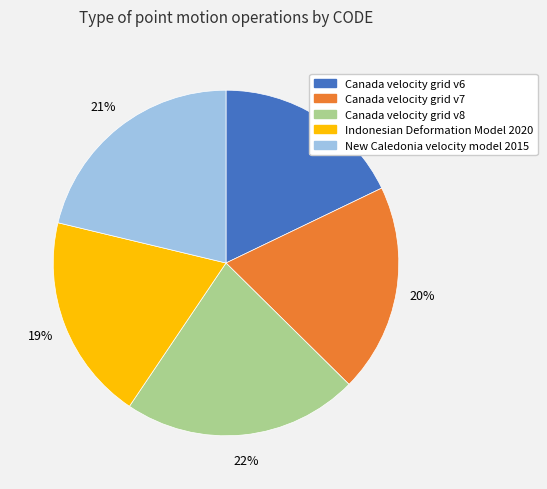

Which has a higher value, Canada velocity grid v8 or Canada velocity grid v6?

Canada velocity grid v8